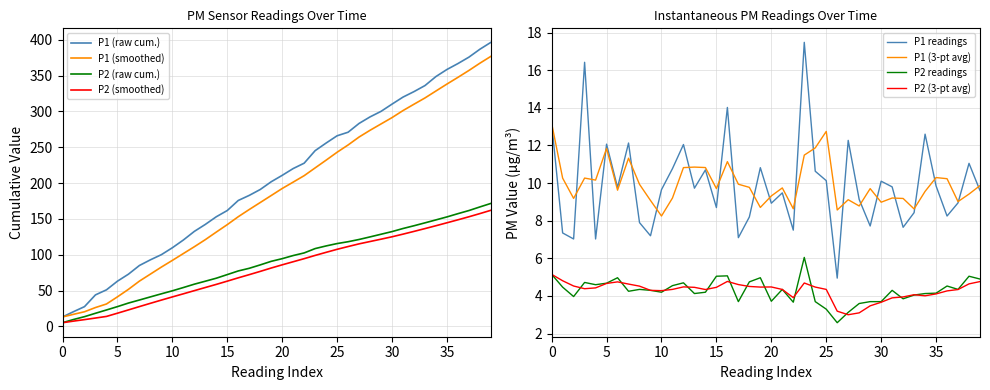

List the series in order of their peak value, highest first.

P1, P2